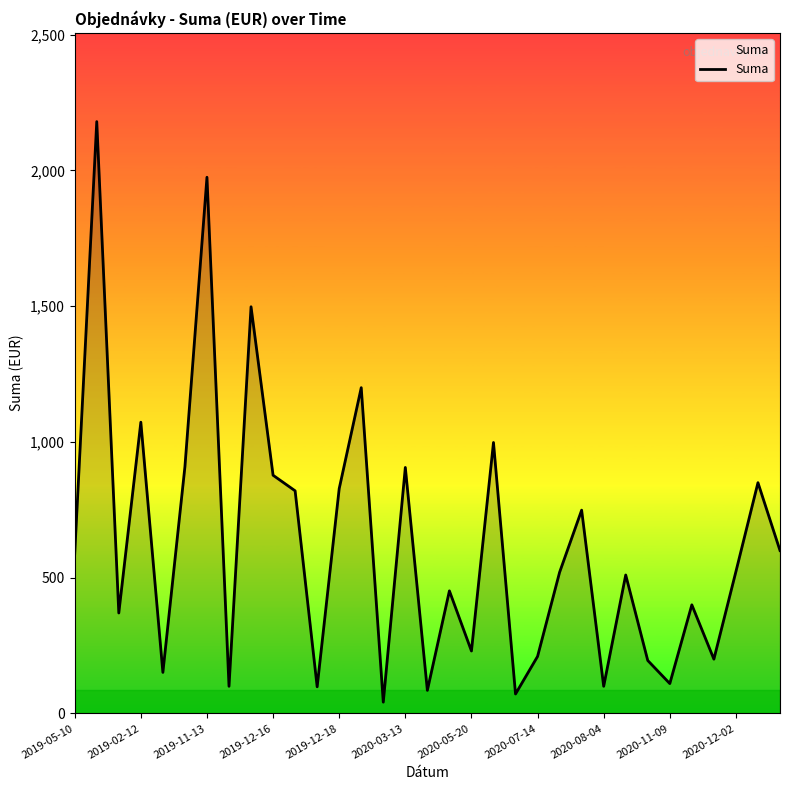

What is the difference between the maximum and minimum values?

2138.4